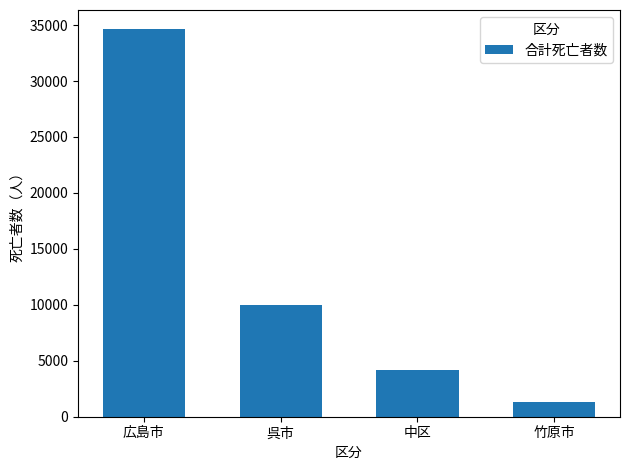

How many values are below 9995?

2